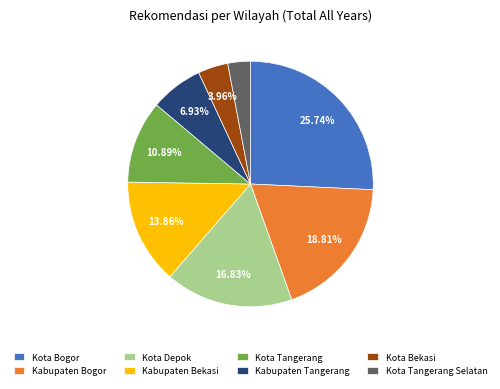

Which has a higher value, Kabupaten Bekasi or Kota Bekasi?

Kabupaten Bekasi